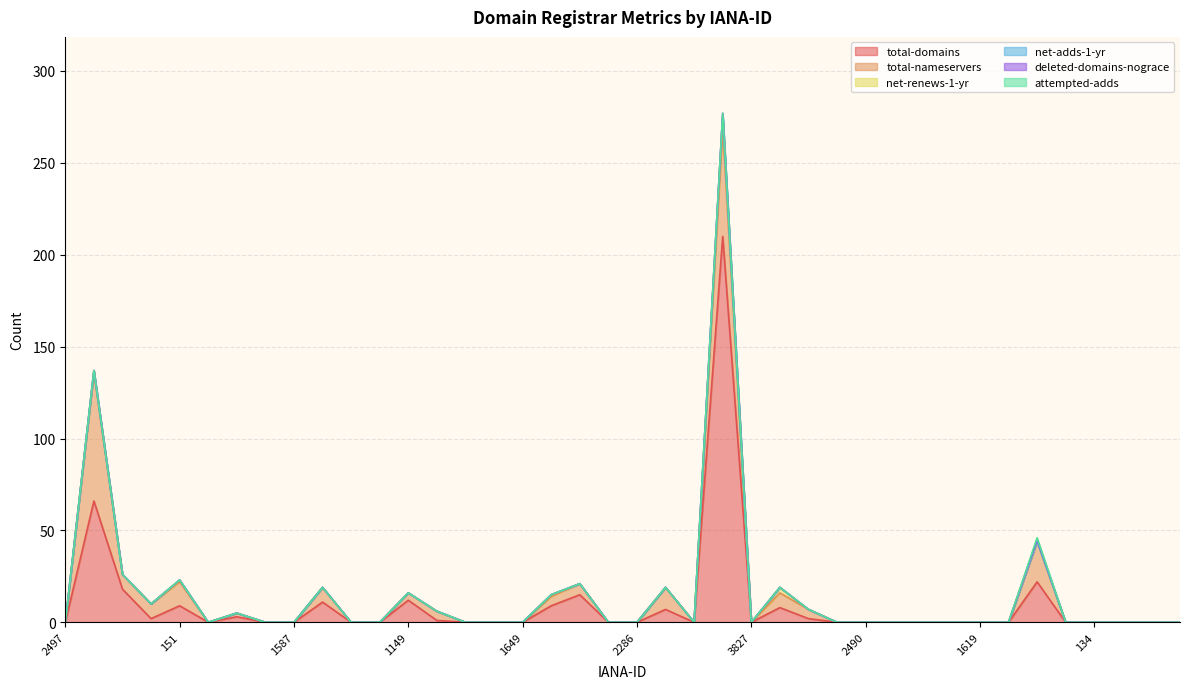

What is the label of the 3rd point from the right?

120